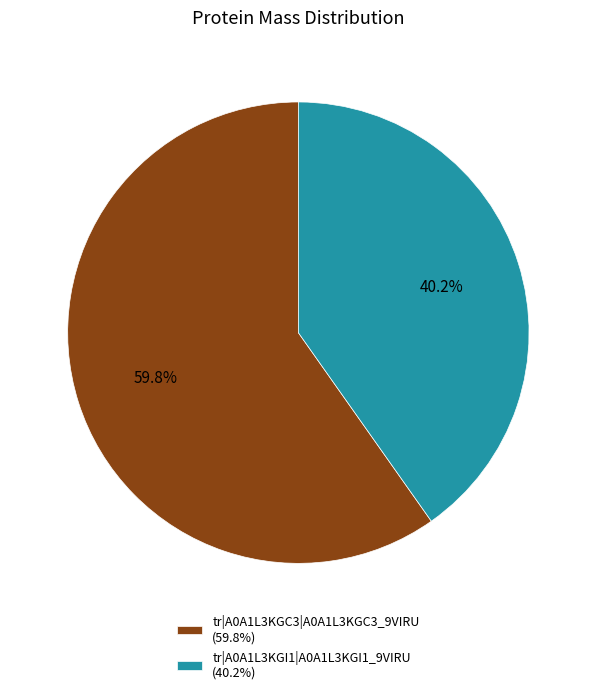

Is it true that tr|A0A1L3KGC3|A0A1L3KGC3_9VIRU is 54% of the pie?

False